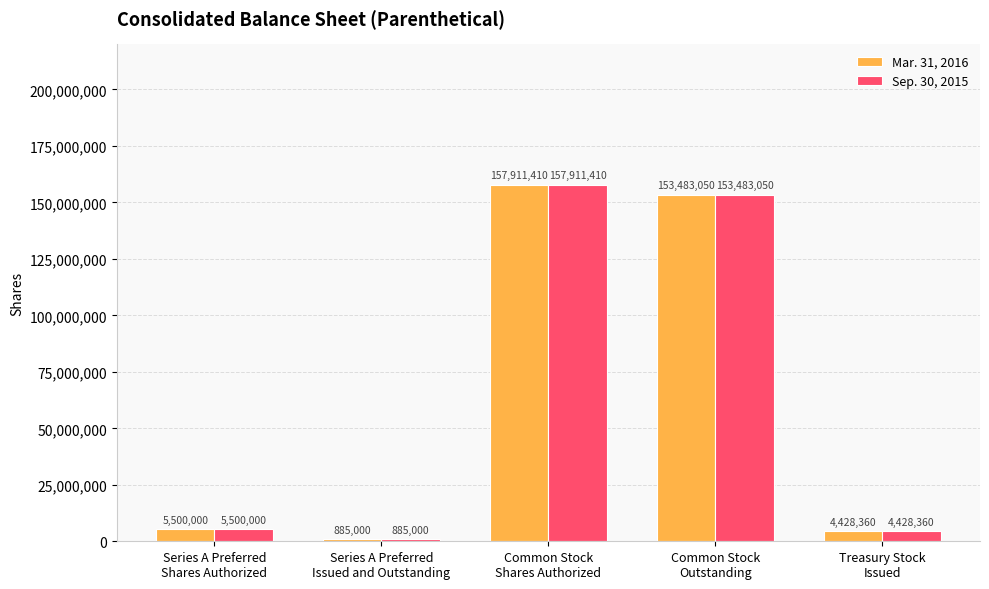

Reading left to right, what are all the values shown in this chart?

Mar. 31, 2016: 5500000	885000	157911410	153483050	4428360
Sep. 30, 2015: 5500000	885000	157911410	153483050	4428360